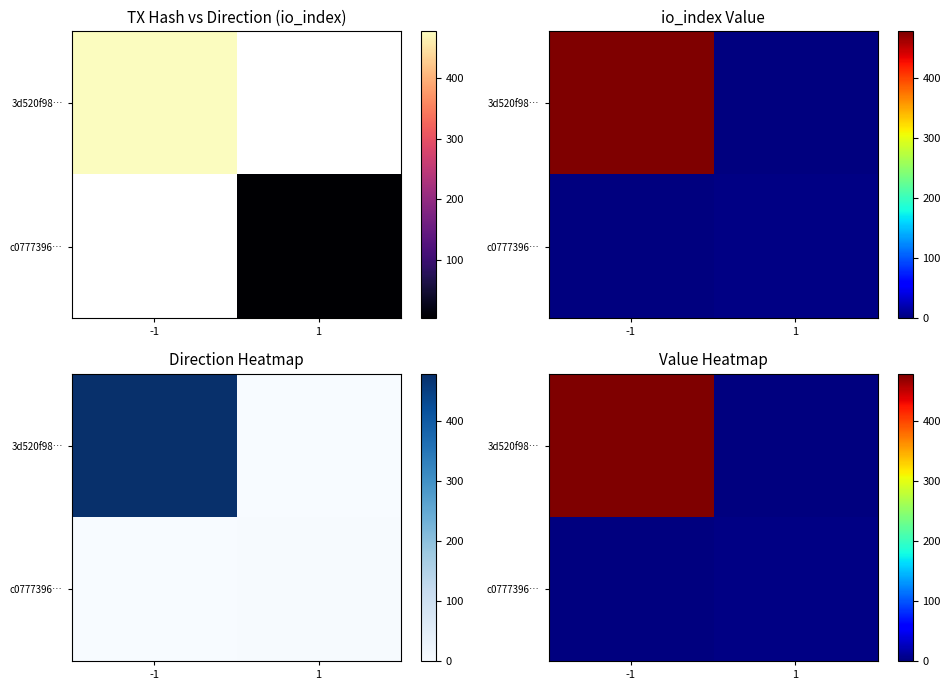

List the labels in order of 3d520f98… value, largest first.

-1, 1